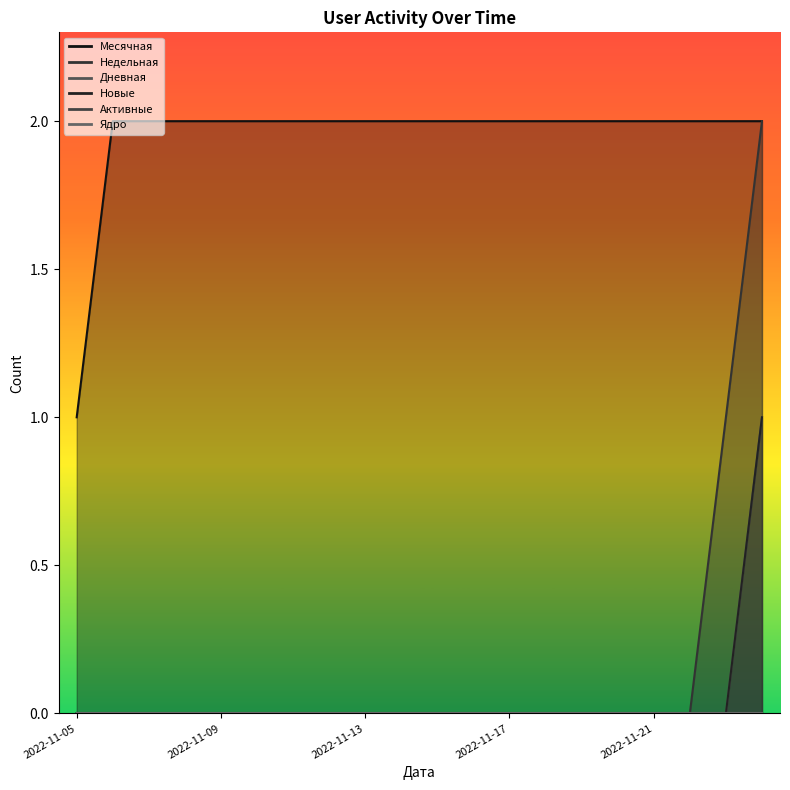

True or false: Новые and Месячная cross at least once.

False